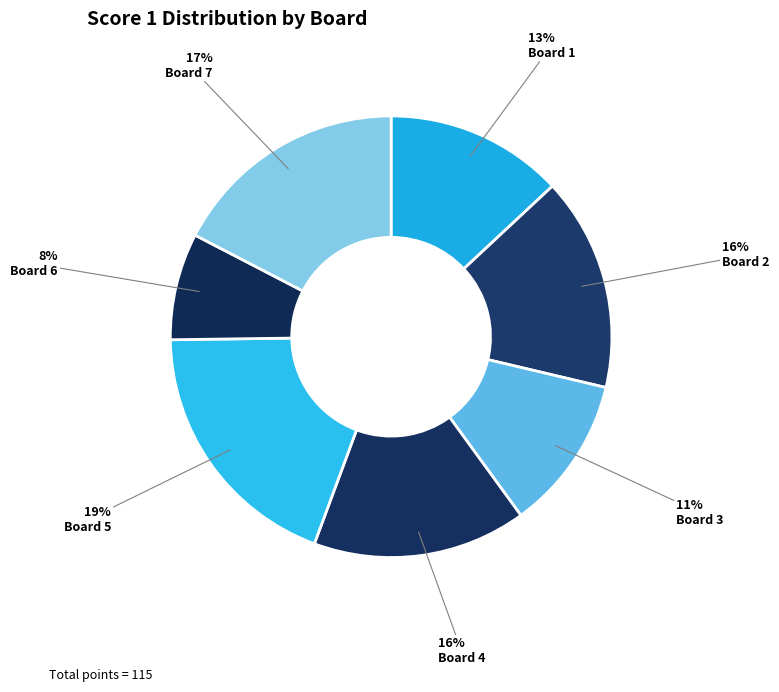

How many slices are in this pie chart?

7